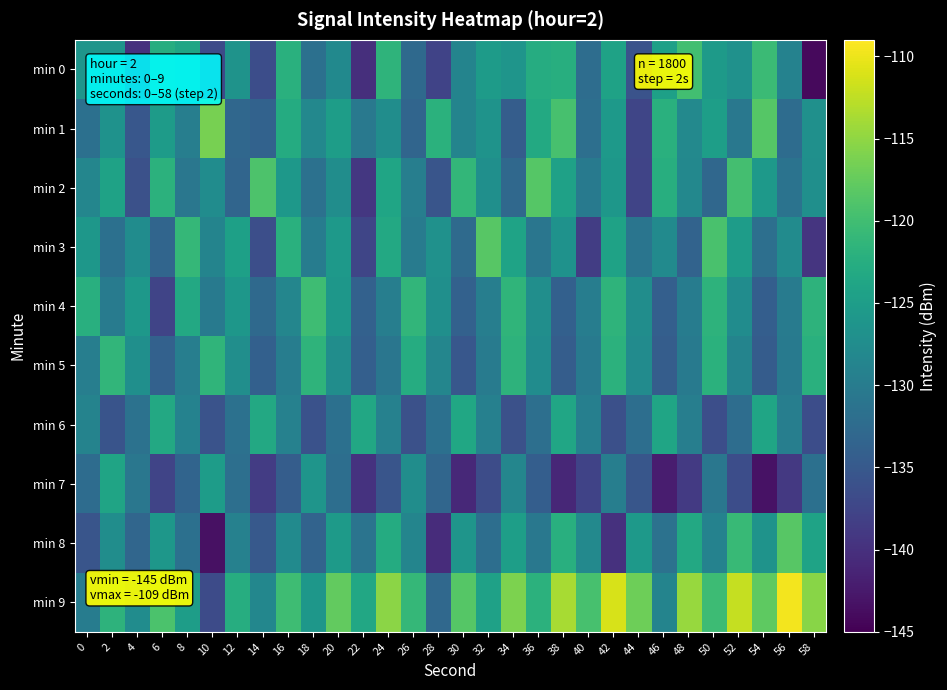

Which series has the largest total across all categories?

min 9